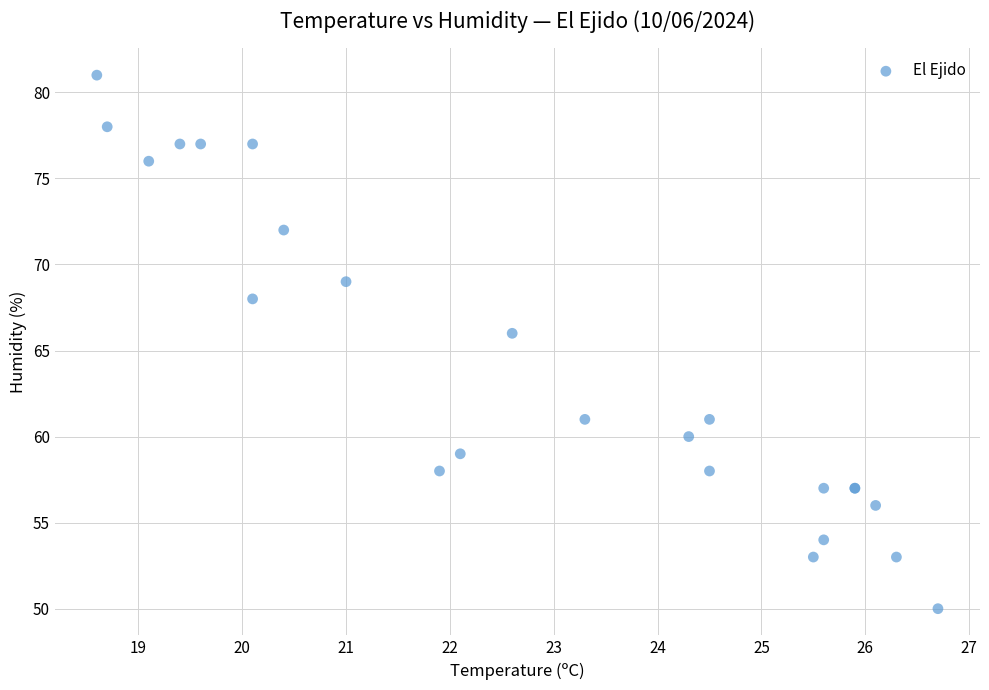

What Y value in the scatter plot is closest to 65?

66